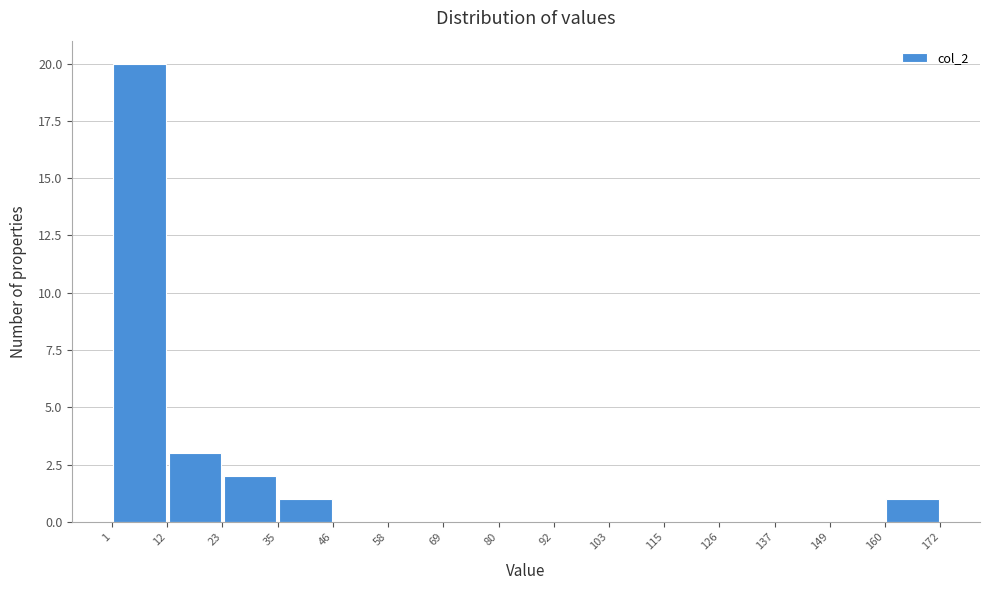

What is the height of the bar covering 12 to 23 on the x-axis? The values are not printed on the chart, so give them approximately, as read against the axis.

3